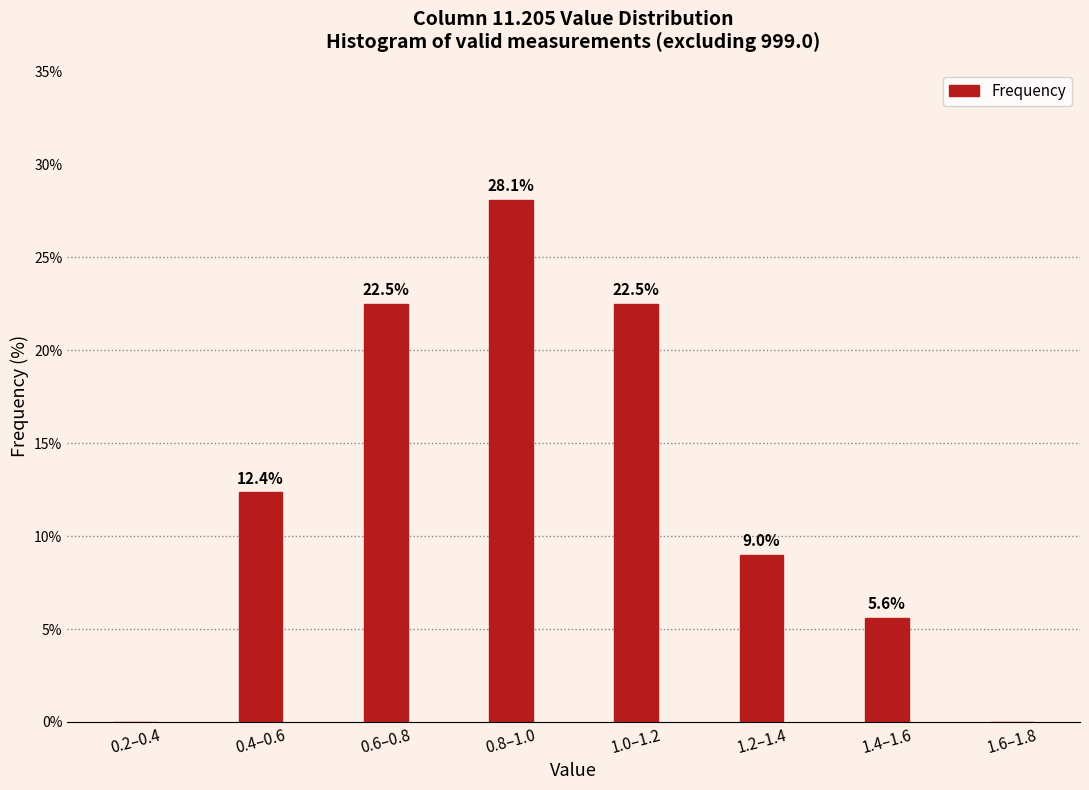

Reading left to right, extract all data points from this chart.

0.2–0.4=0.0	0.4–0.6=12.4	0.6–0.8=22.5	0.8–1.0=28.1	1.0–1.2=22.5	1.2–1.4=9.0	1.4–1.6=5.6	1.6–1.8=0.0